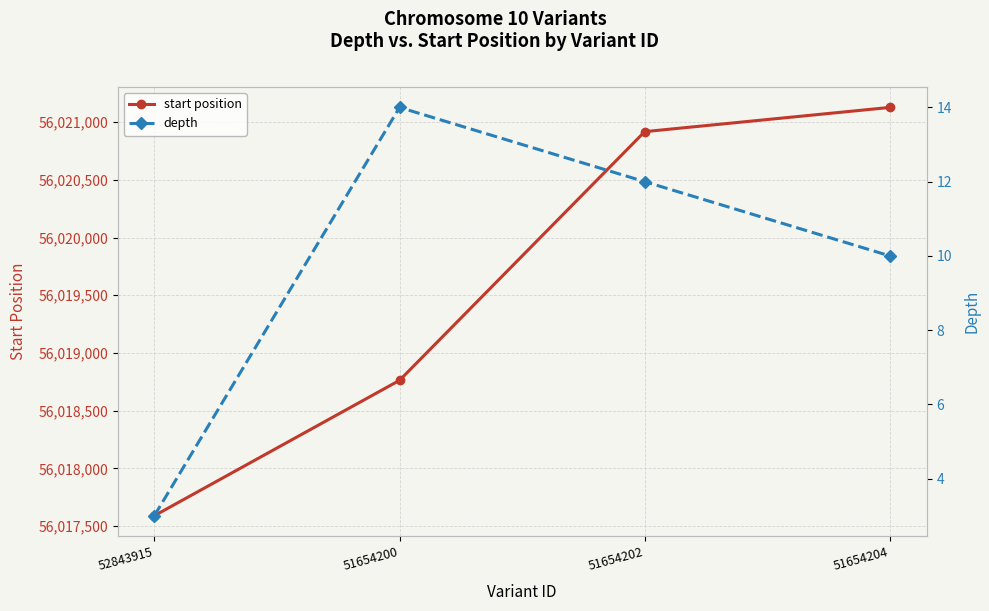

What is the difference between the maximum and minimum values in the start position series?

3538